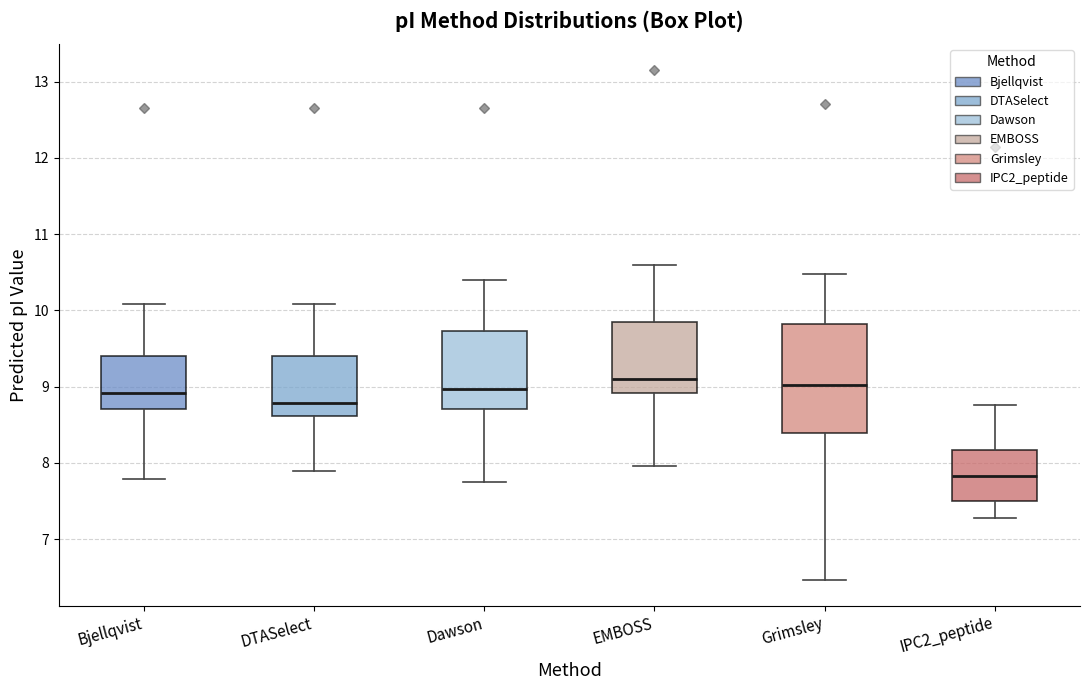

Which box is the tallest, from its lower edge to its upper edge?

Grimsley